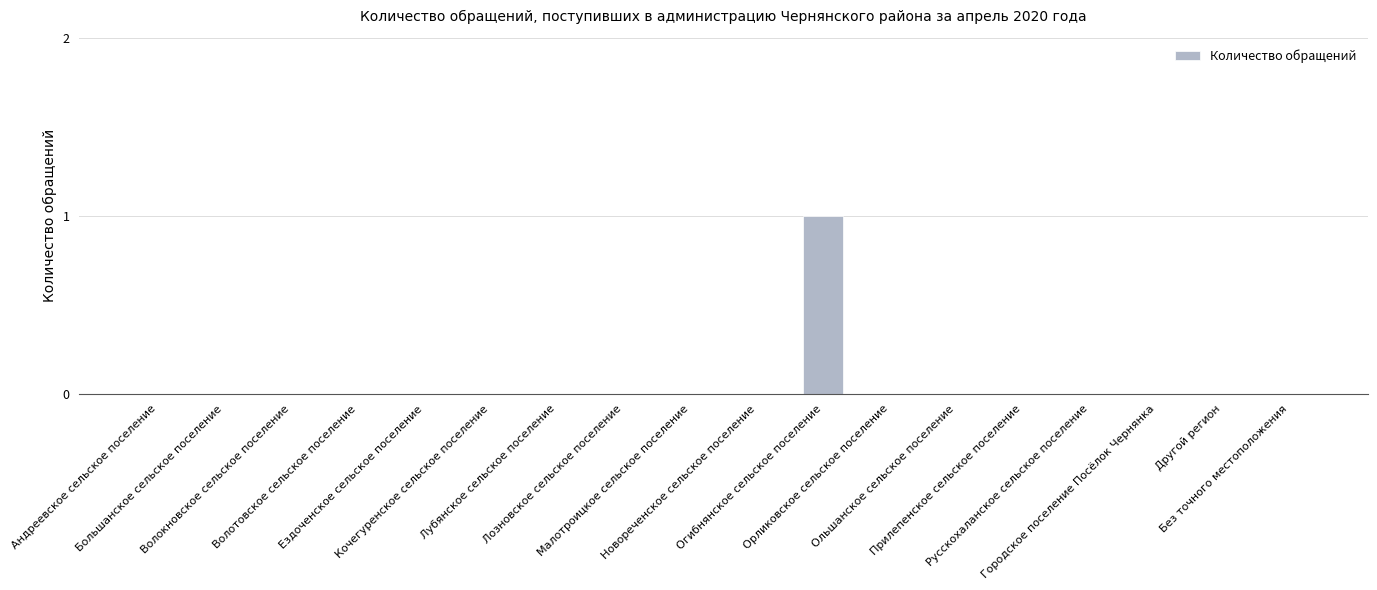

How many distinct data groups are displayed?

1